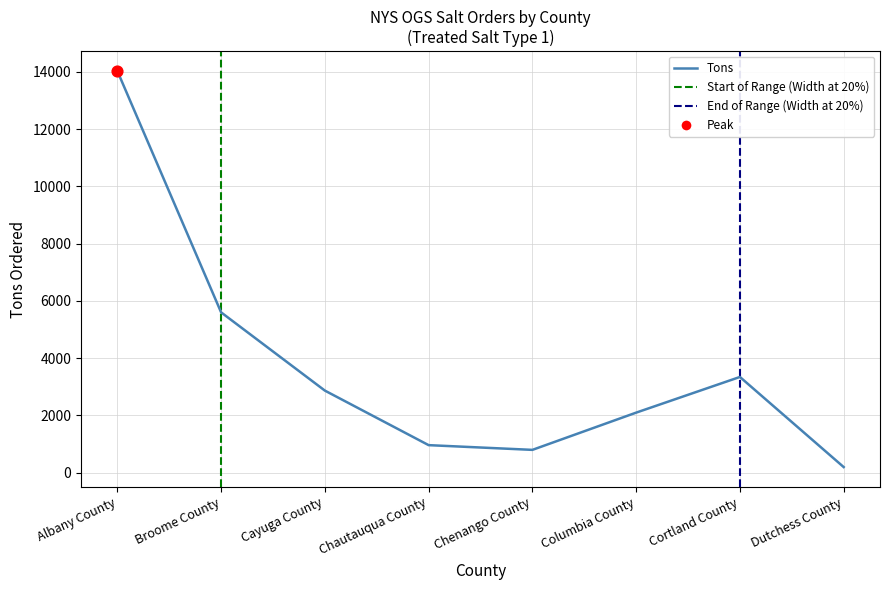

What is the ratio of the value at Chautauqua County to the value at Cortland County?

0.3